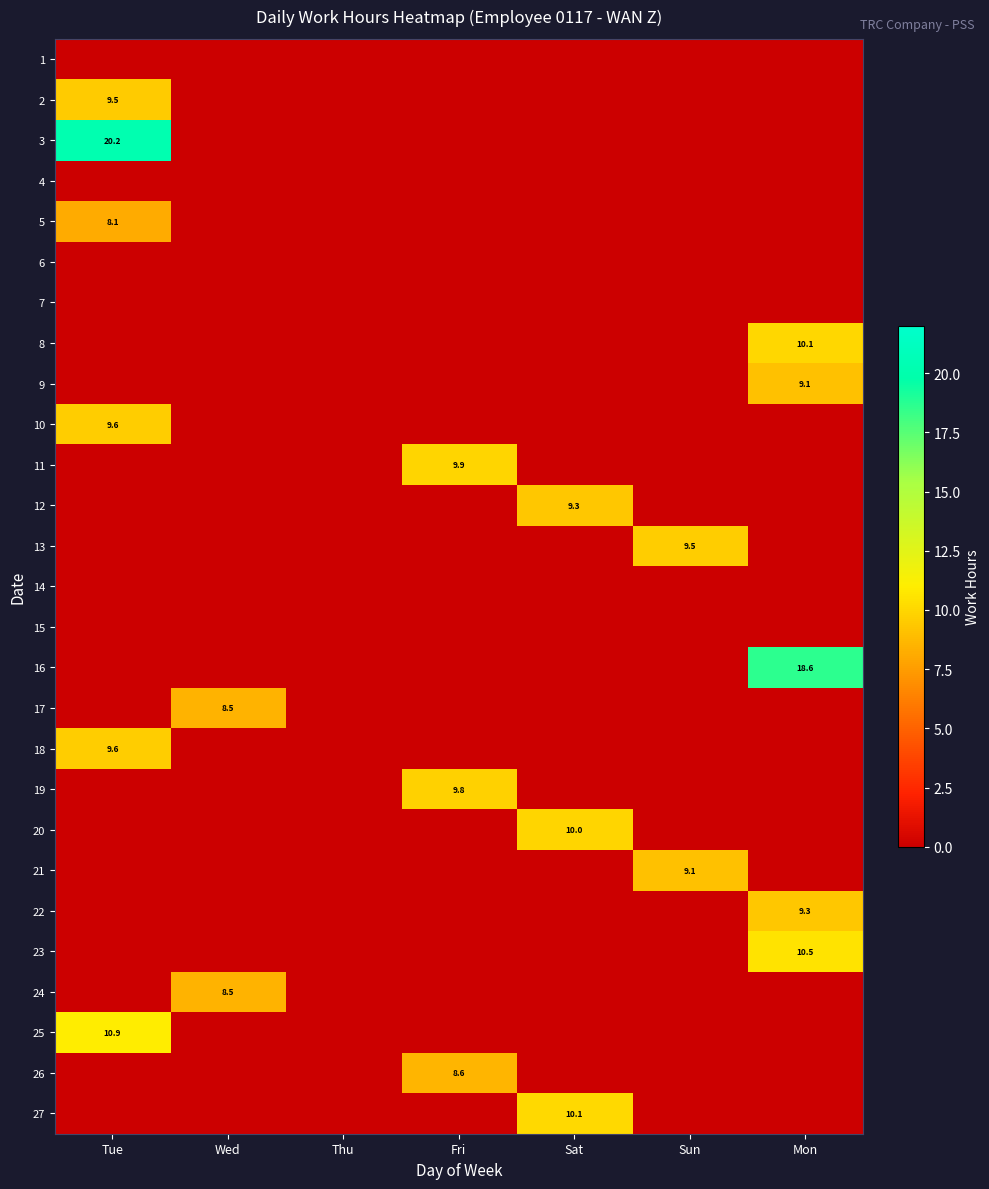

True or false: 7 has a value of 0.0 at Tue.

True